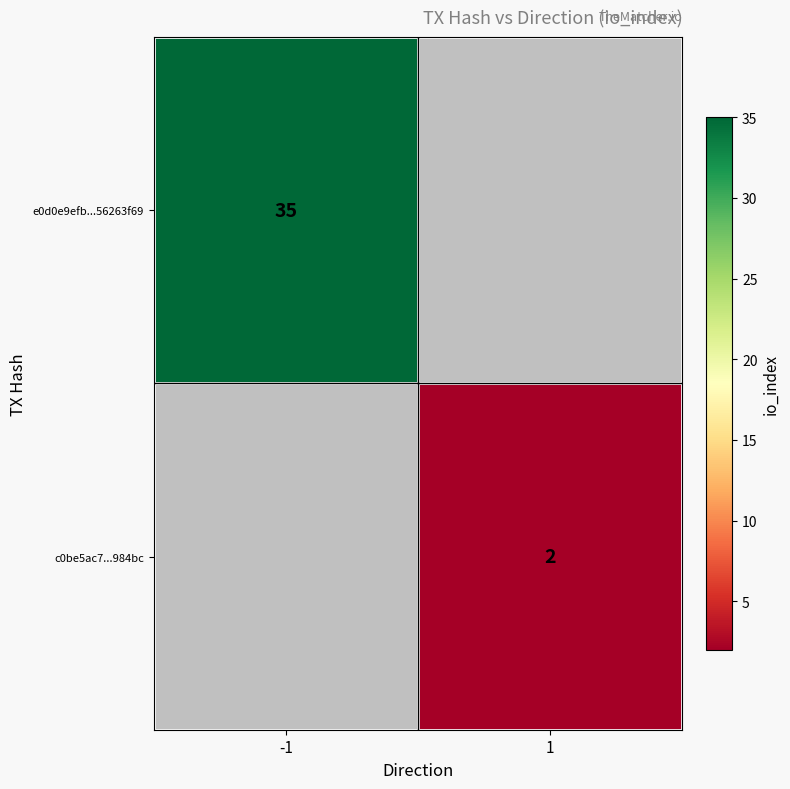

Is the value of e0d0e9efb...56263f69 at -1 greater than the value of c0be5ac7...984bc at 1?

Yes